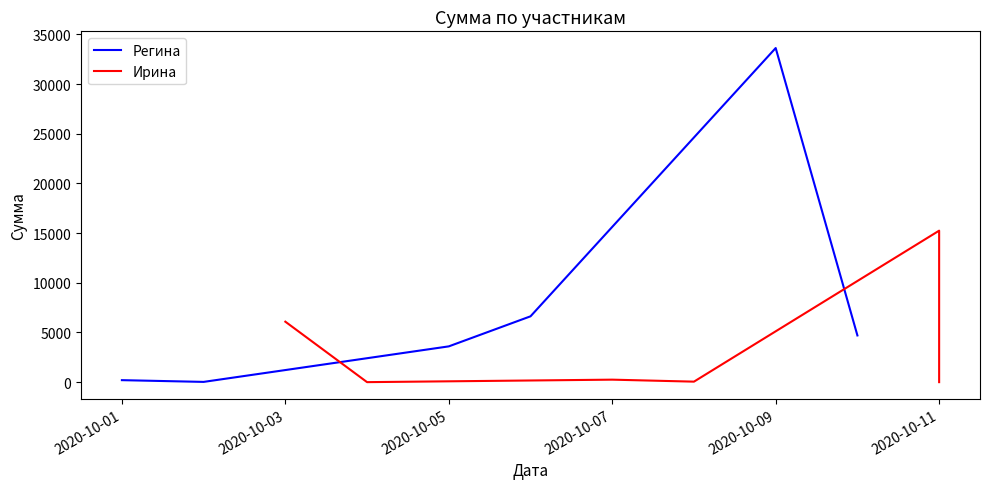

How many lines are shown in the chart?

2